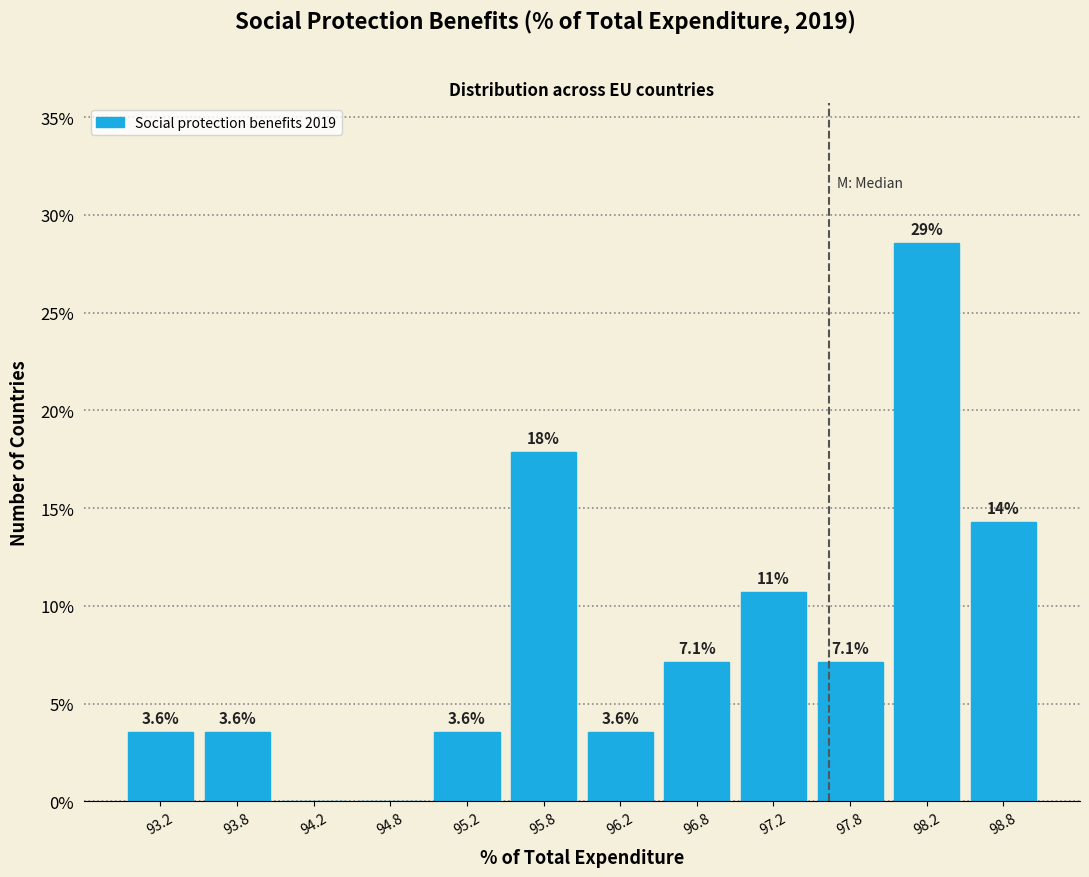

Which range on the x-axis has the tallest bar?

98.0 to 98.5